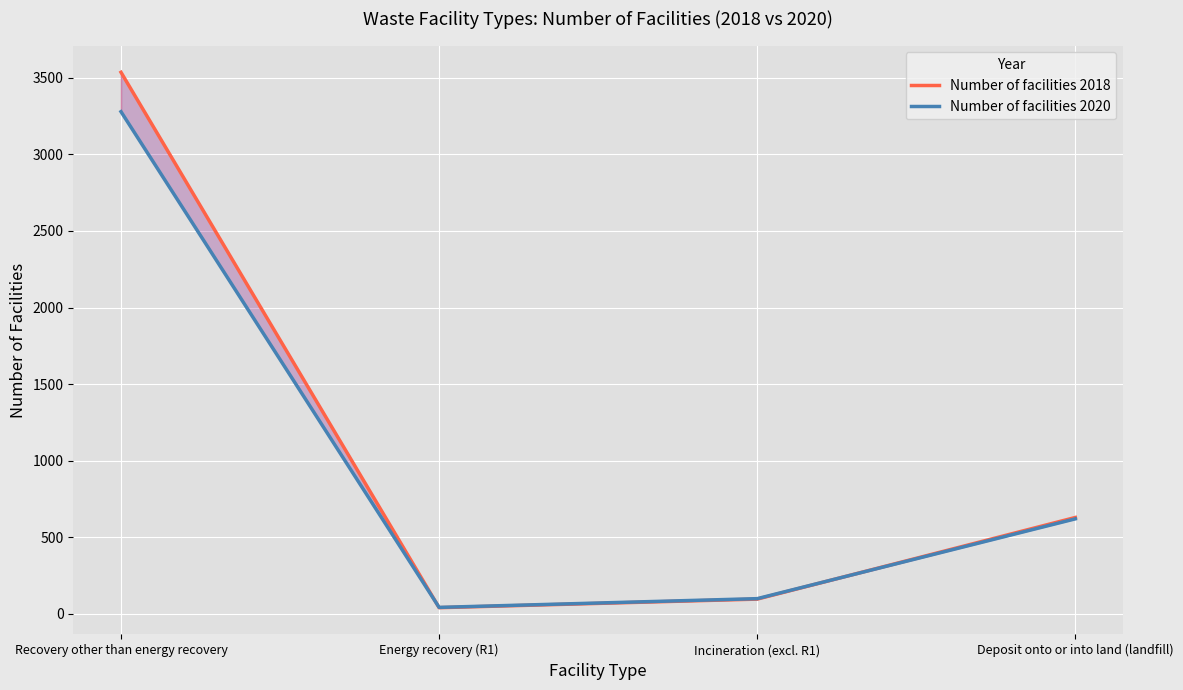

What is the minimum value for Number of facilities 2020?

43